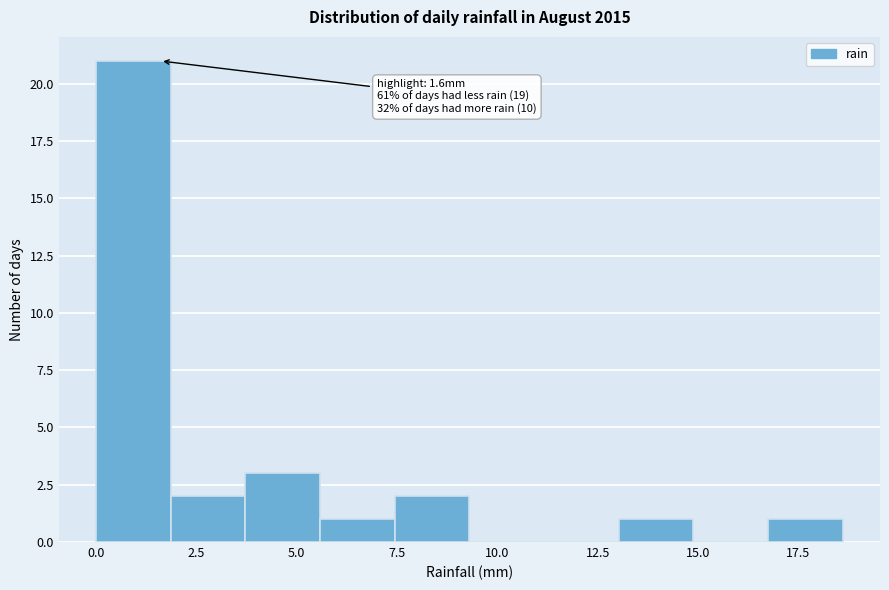

Read against the x-axis, roughly where is the centre of the tallest bar?

1.0